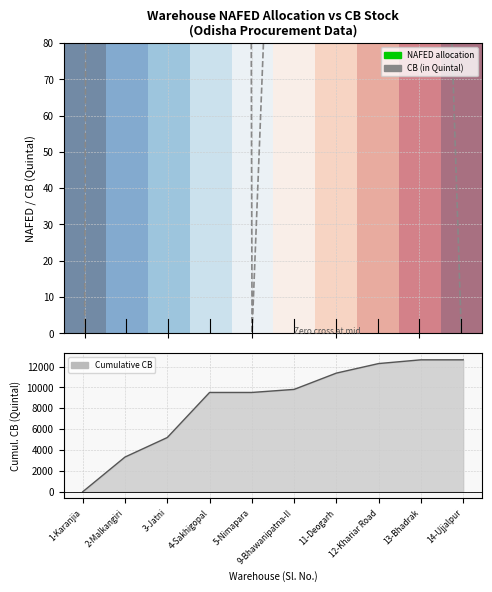

What is the difference between the highest and lowest values at 14-Ujjalpur?

12640.6